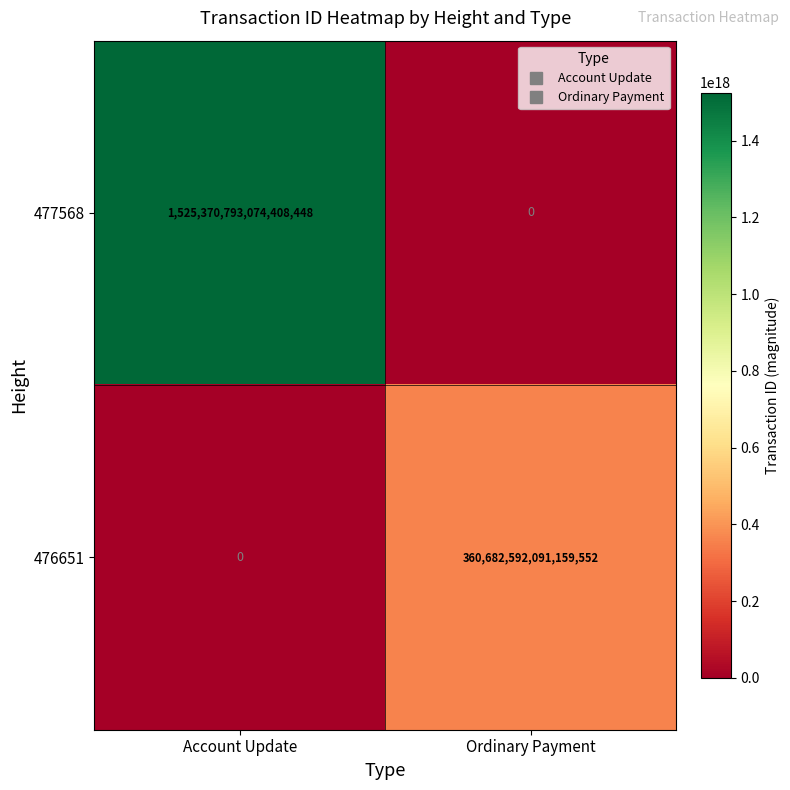

The 476651 series shows 250467057839605440 at Account Update. True or false?

False